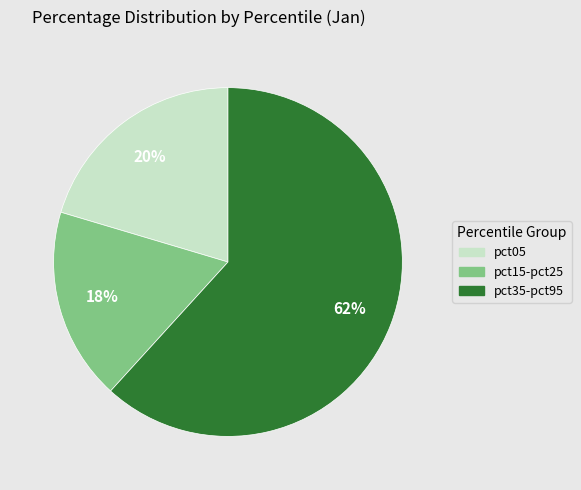

Count the number of slices in the pie.

3